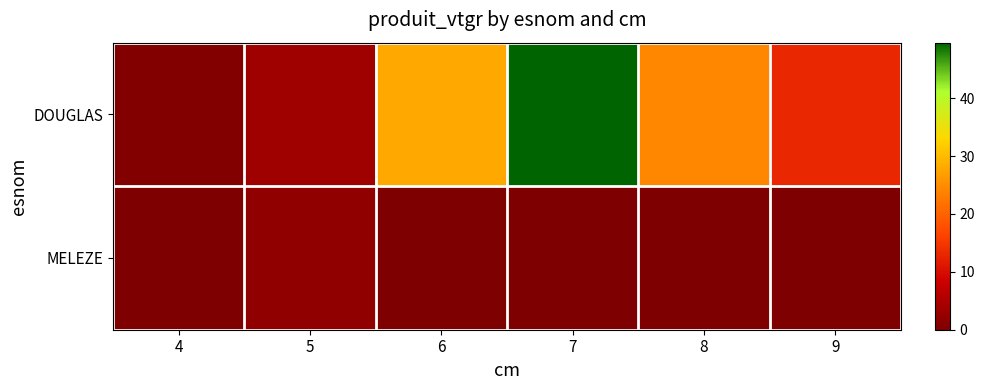

Reading left to right, what are all the values shown in this chart?

DOUGLAS: 4=0.6	5=3.5	6=28.0	7=49.6	8=24.4	9=13.0
MELEZE: 4=0.0	5=2.0	6=0.0	7=0.0	8=0.0	9=0.0